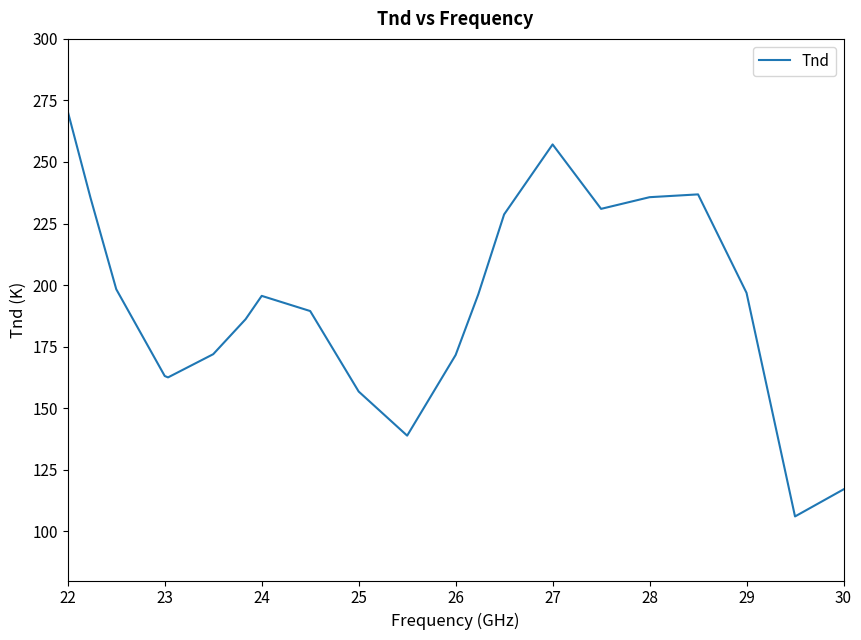

How many values exceed 195?

11